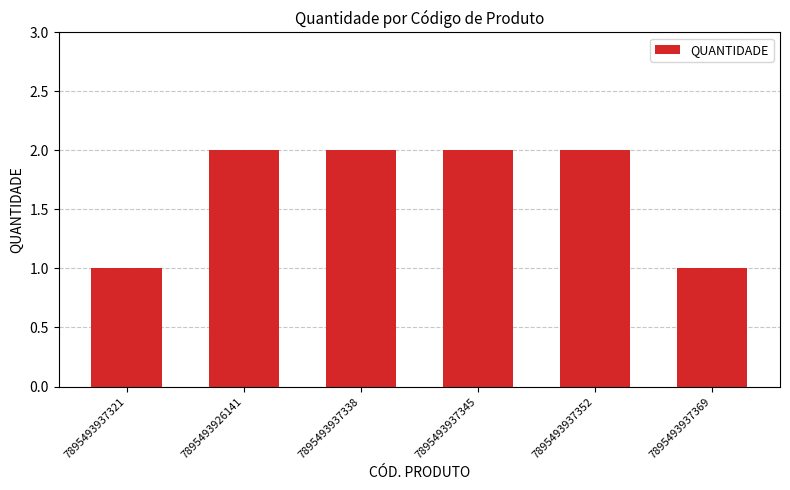

What is the change in value from 7895493937321 to 7895493937338?

+1